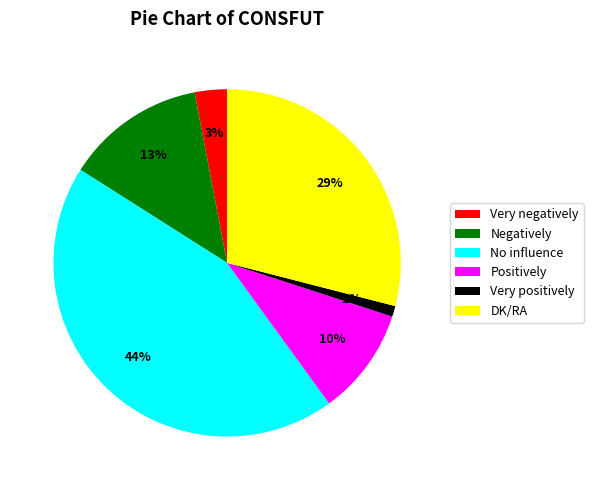

Approximately how many times larger is the value at Positively compared to Very positively?

10.0